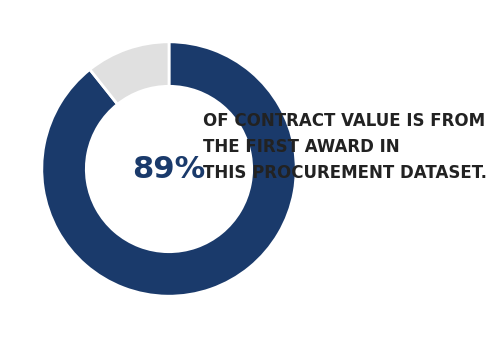

Does any single category account for the majority?

Yes